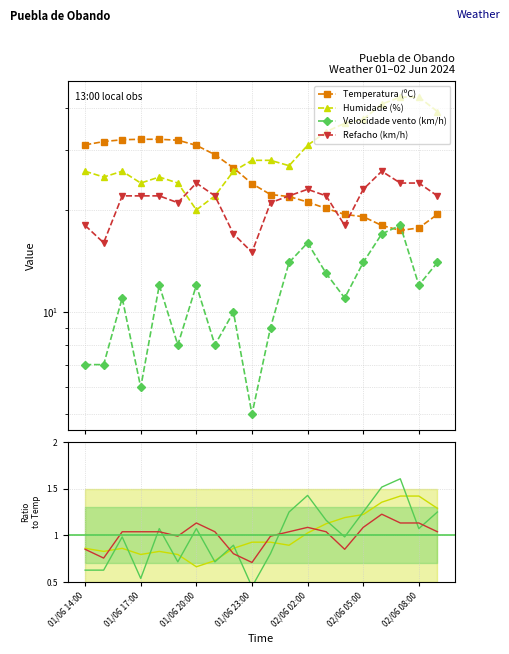

What is the difference between the second highest and second lowest values in the Humidade (%) series?

21.0